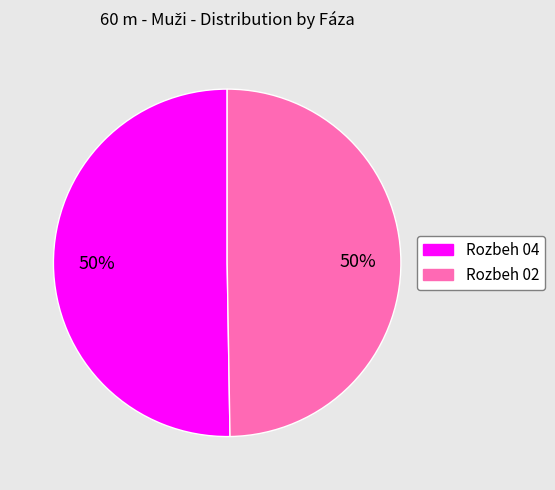

Approximately how many times larger is the value at Rozbeh 04 compared to Rozbeh 02?

1.0